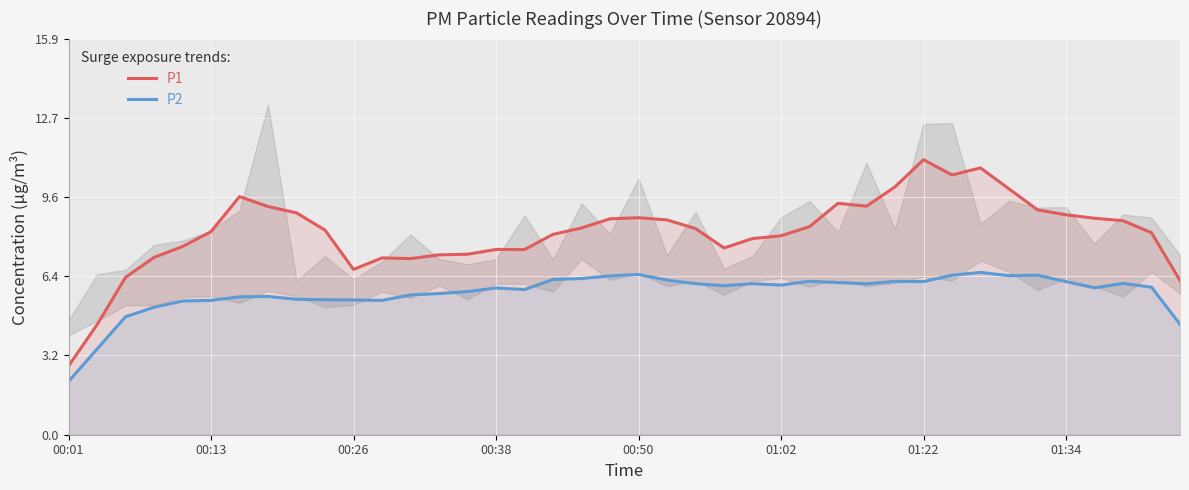

True or false: P1 and P2 cross at least once.

False